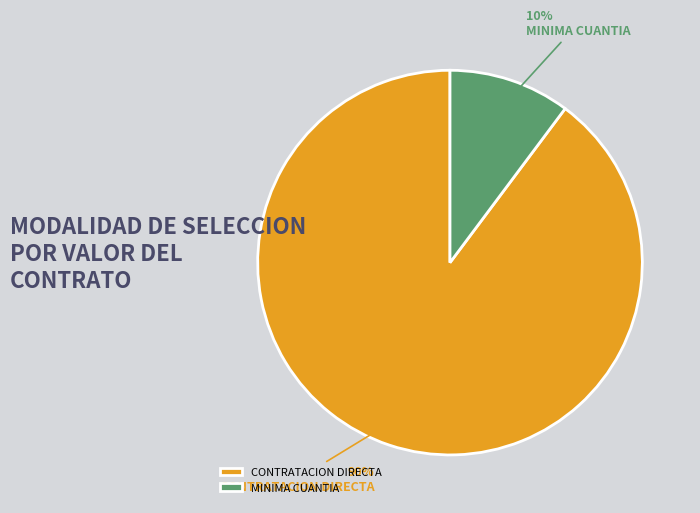

Rank the categories by value from highest to lowest.

CONTRATACION DIRECTA, MINIMA CUANTIA